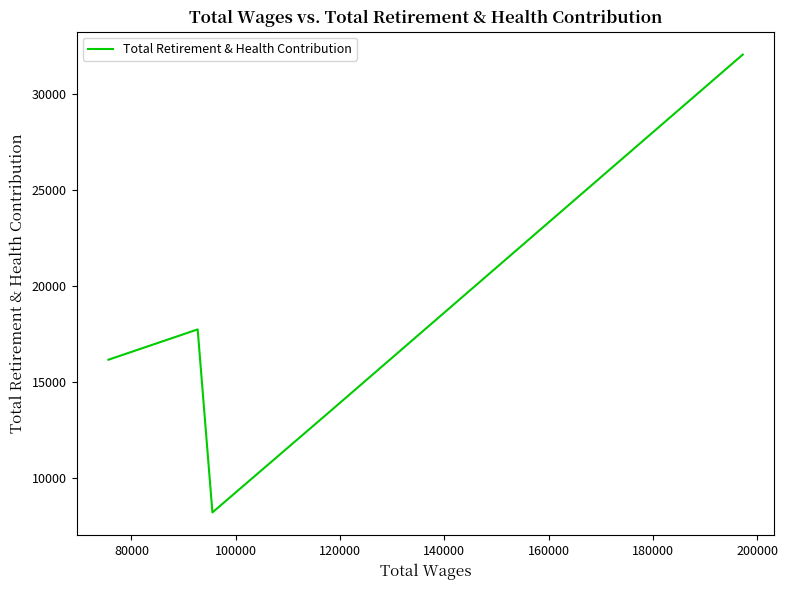

Does the chart display data point markers on the line(s)?

No